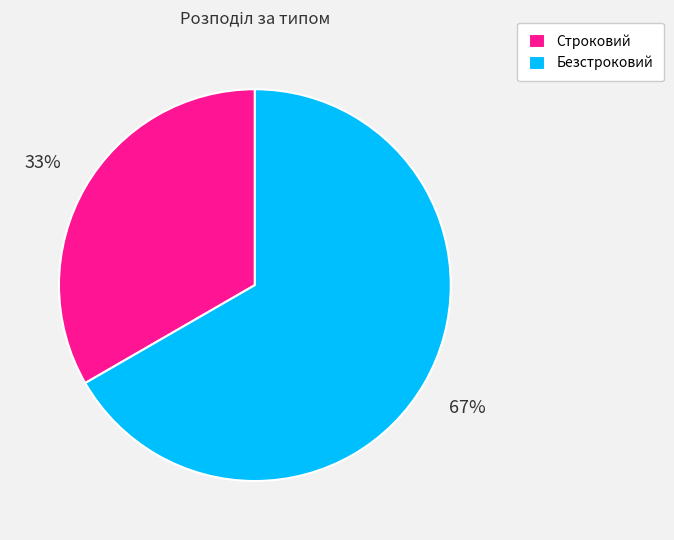

Do Строковий and Безстроковий together represent more than half of the pie?

Yes